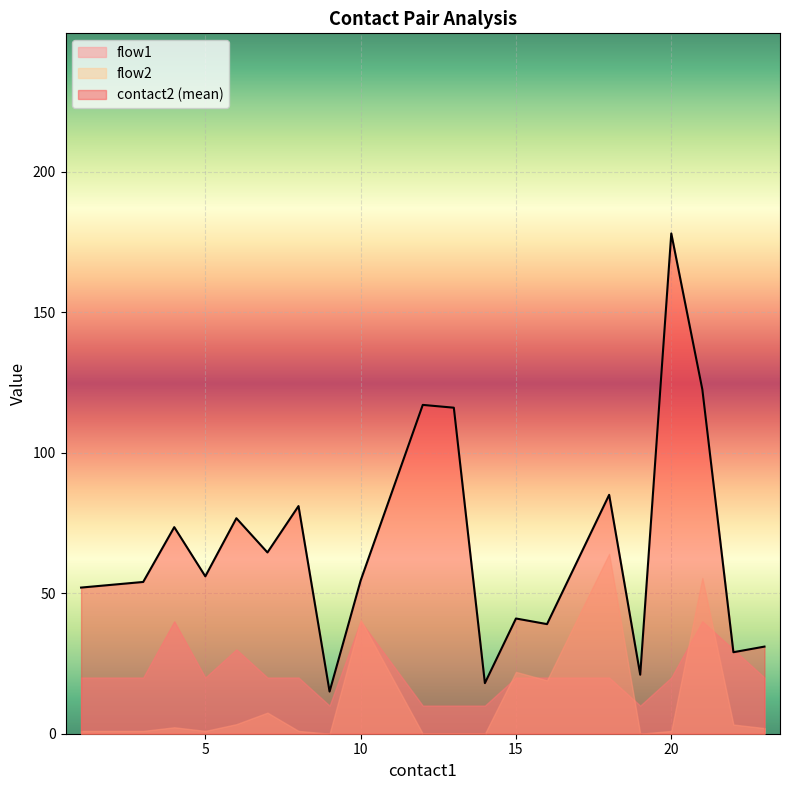

Is the value of contact2 (mean) at 20 greater than the value of flow2 at 15?

Yes